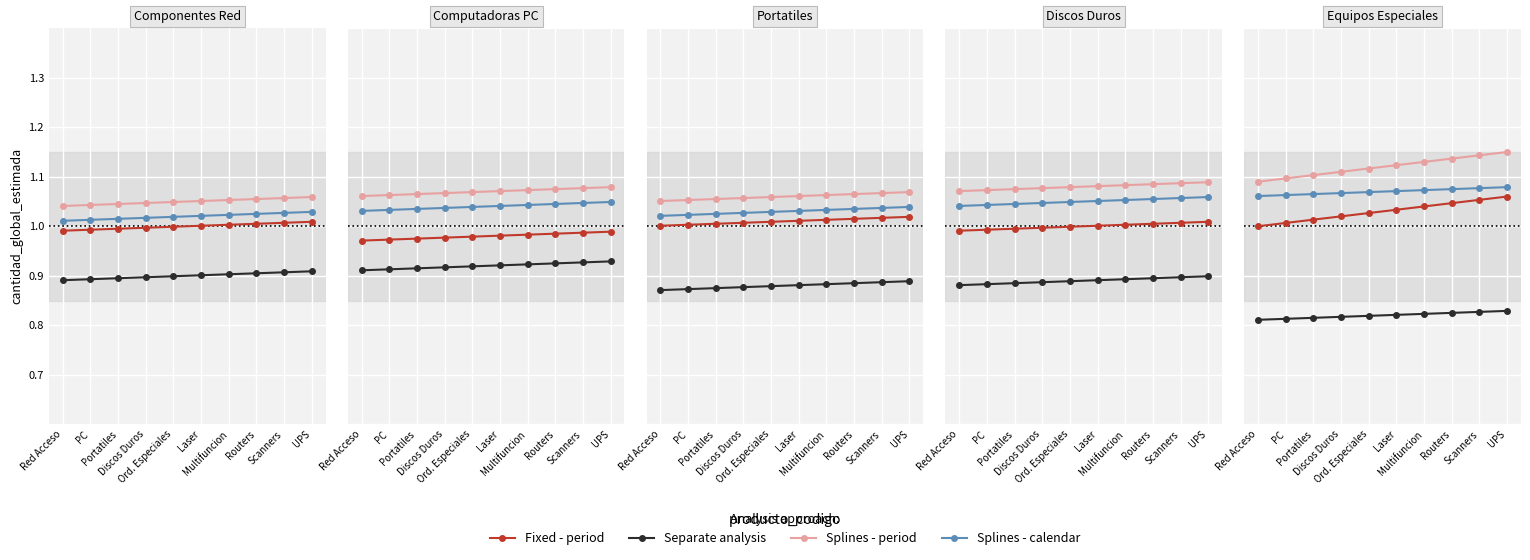

Is it true that Splines - period equals 1.1 at Laser?

True